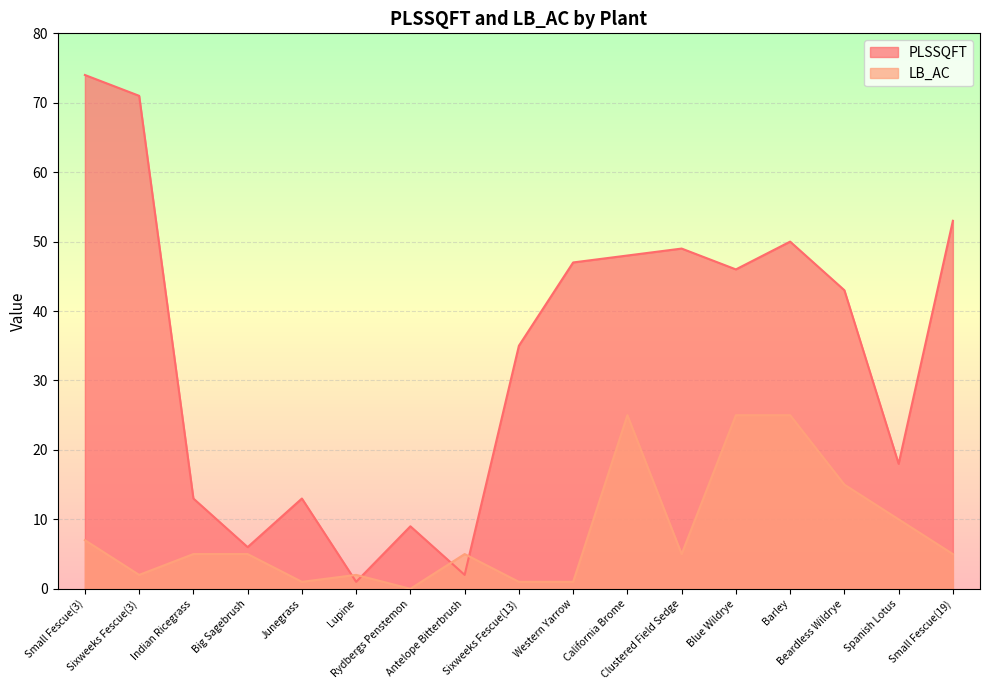

Where is the first local minimum for LB_AC?

Sixweeks Fescue(3)